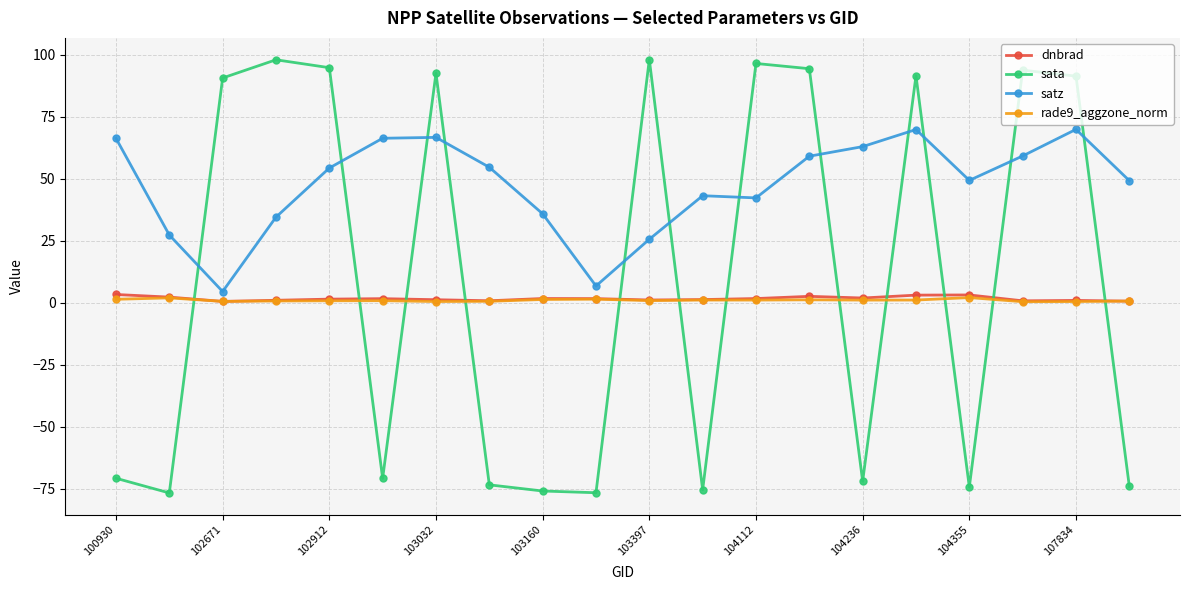

After their last crossing, which series has the higher values: sata or rade9_aggzone_norm?

rade9_aggzone_norm